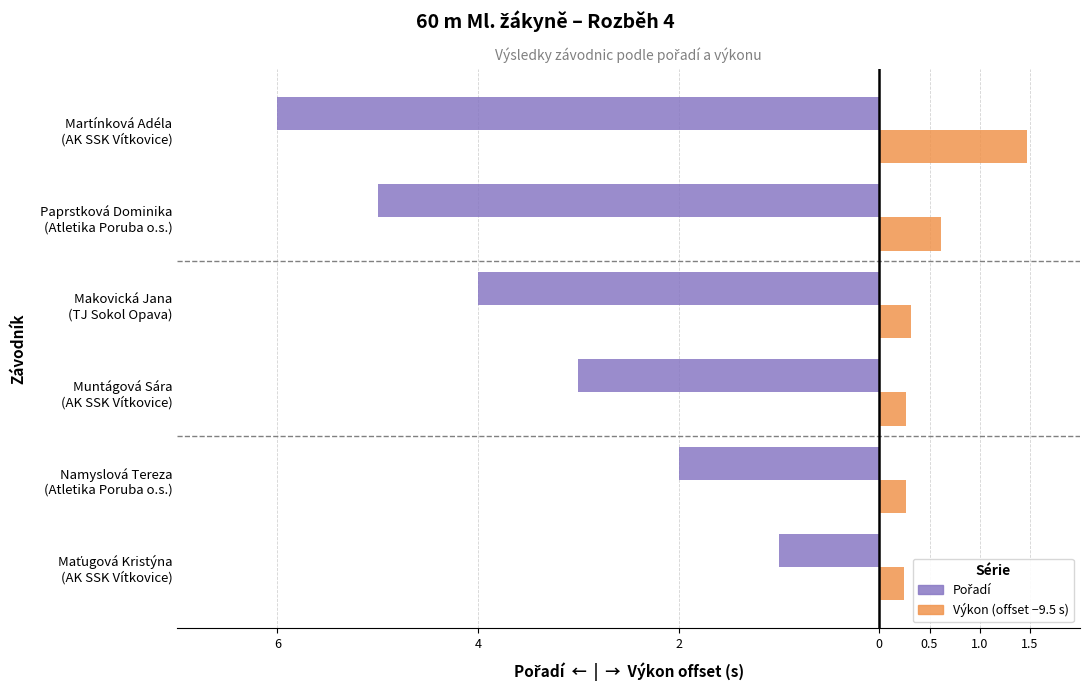

The value of Pořadí at Paprstková Dominika (Atletika Poruba o.s.) is -7.2. True or false?

False